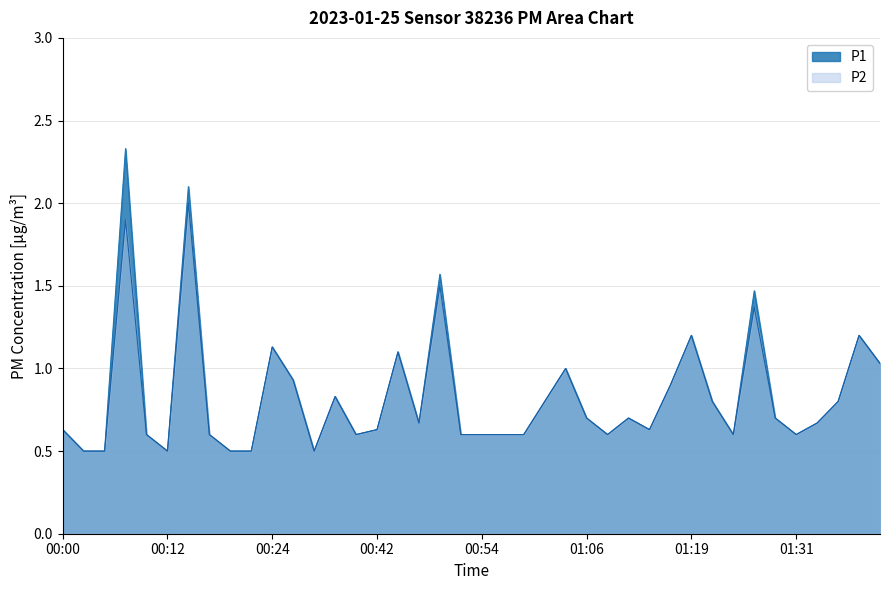

The P2 series shows 0.5 at 00:12. True or false?

True